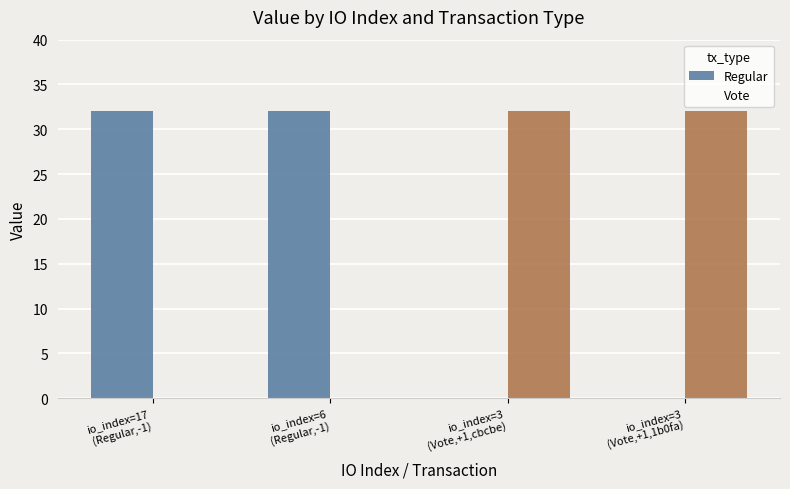

What is the spread (max minus min) of values at io_index=3
(Vote,+1,cbcbe)?

32.0